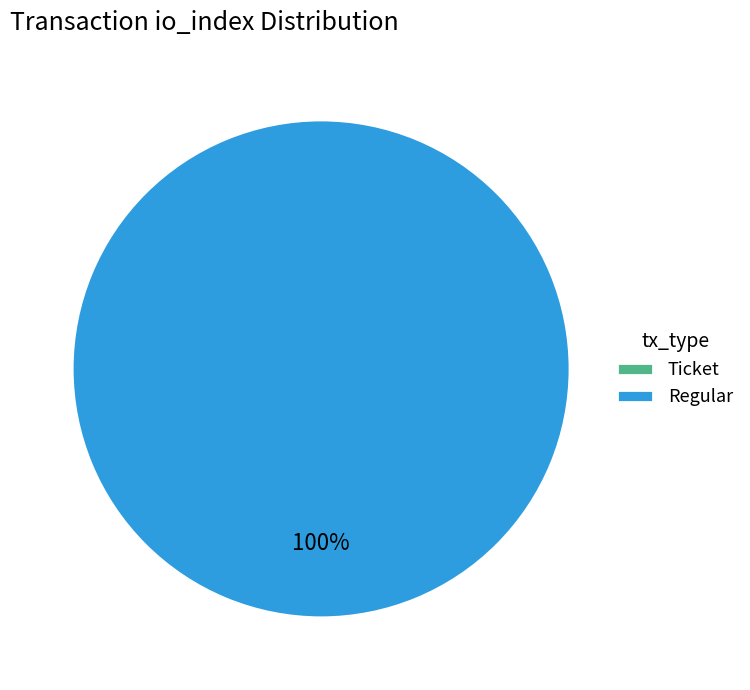

The Ticket (io_index=0) slice represents 1% of the pie. True or false?

False